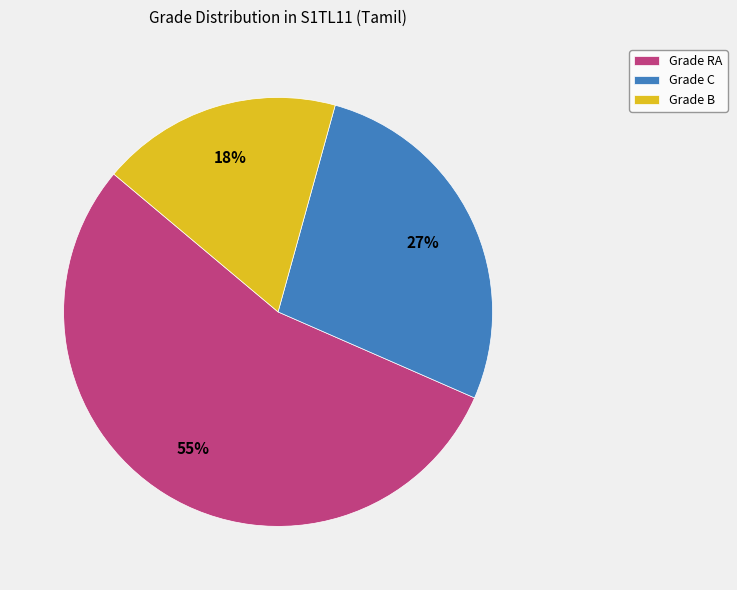

Rank the categories by value from highest to lowest.

Grade RA, Grade C, Grade B